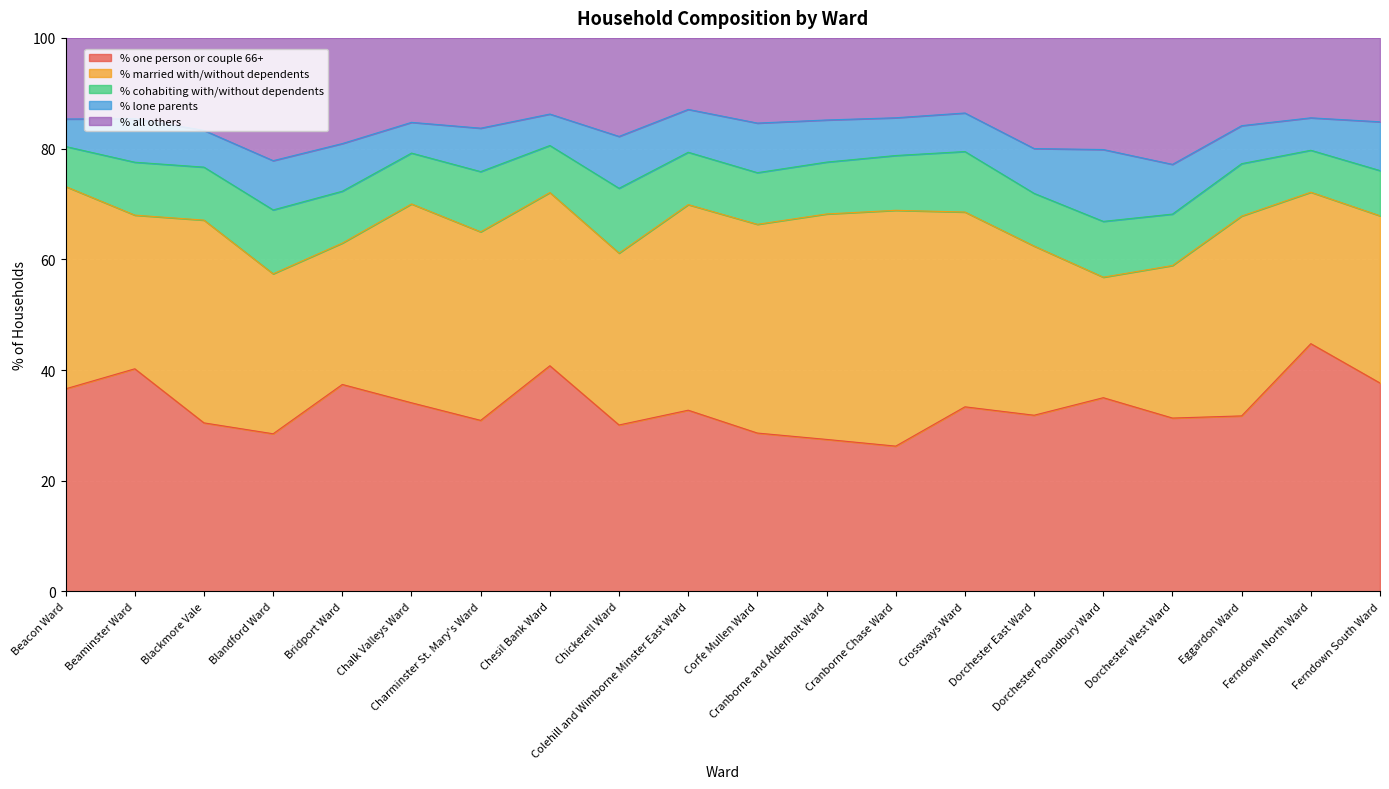

What position from the left is Dorchester Poundbury Ward?

16